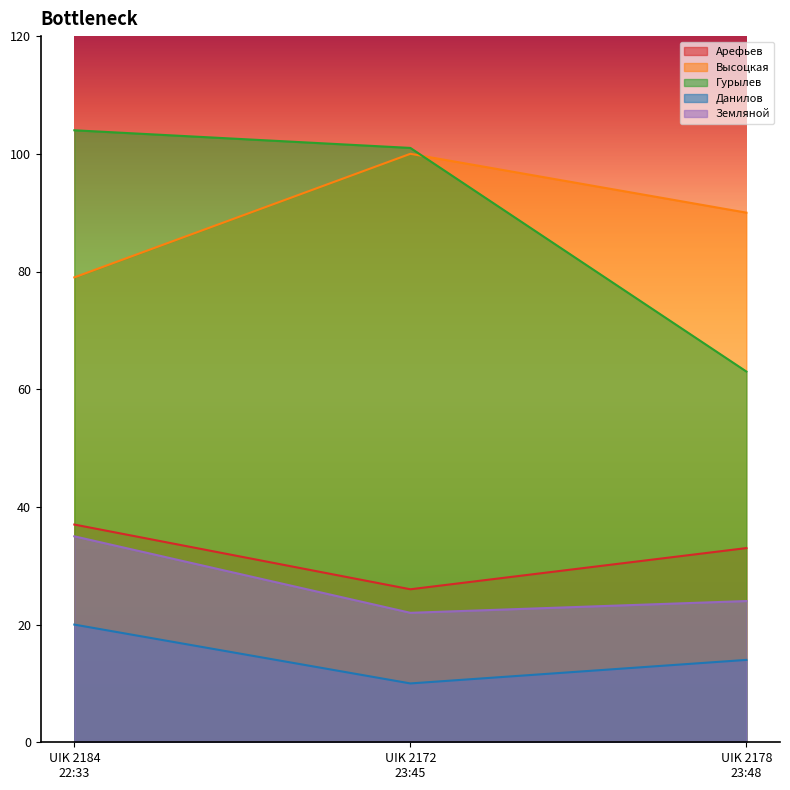

The Арефьев series shows 26 at UIK 2172
23:45. True or false?

True